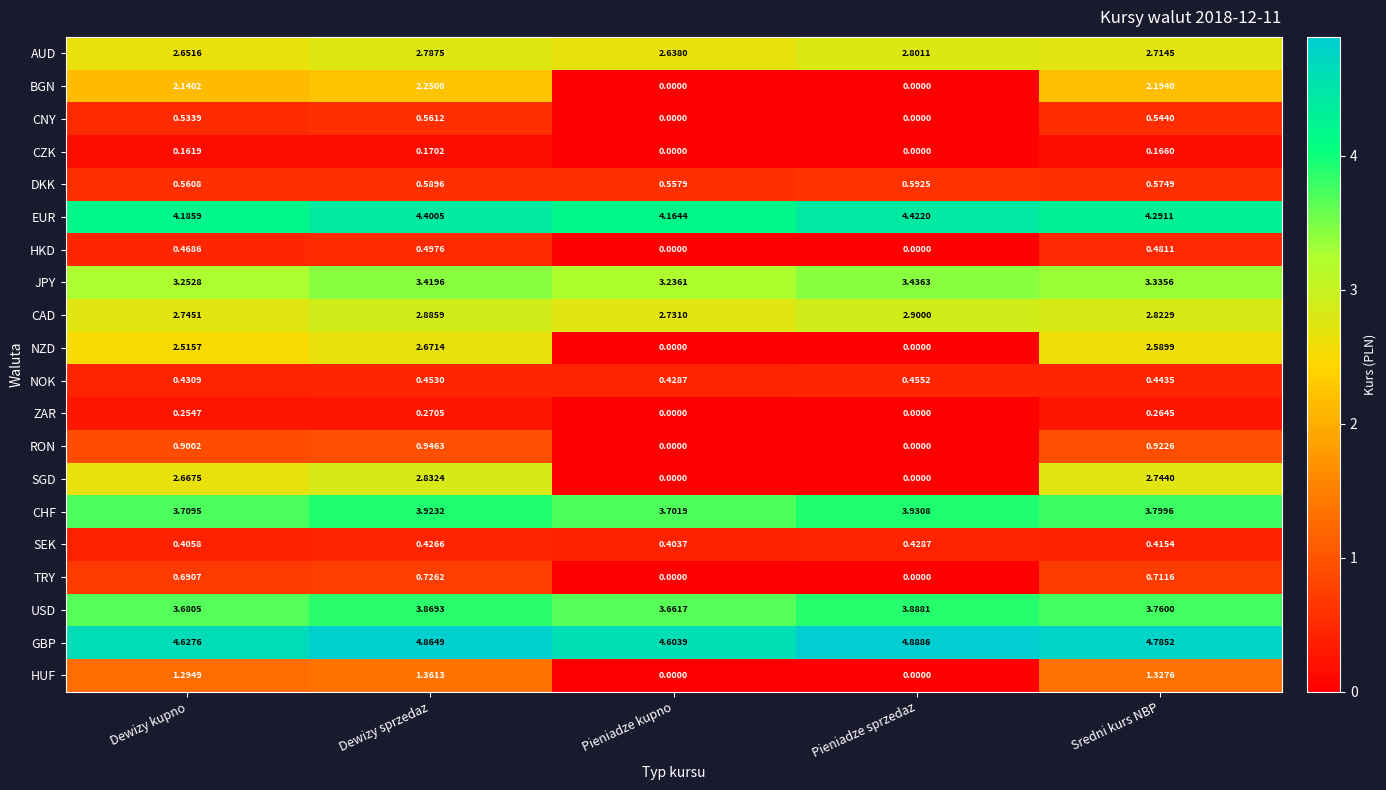

Which series changed the most between Dewizy kupno and Pieniadze kupno?

SGD